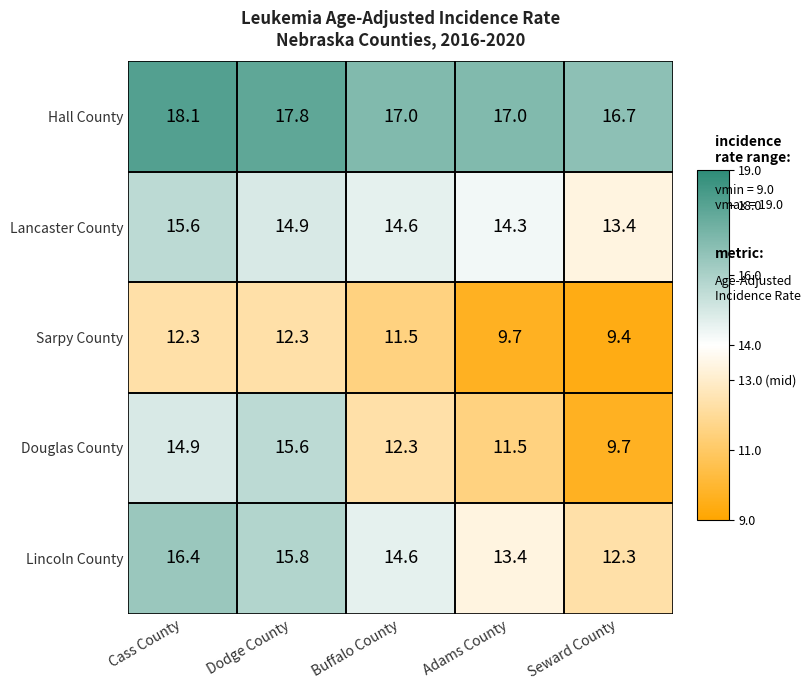

Which series has the widest spread of values?

Douglas County